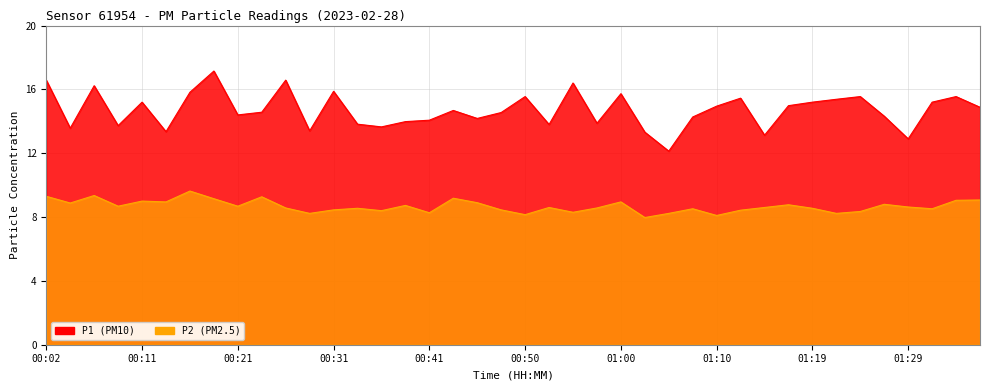

How many lines are shown in the chart?

2